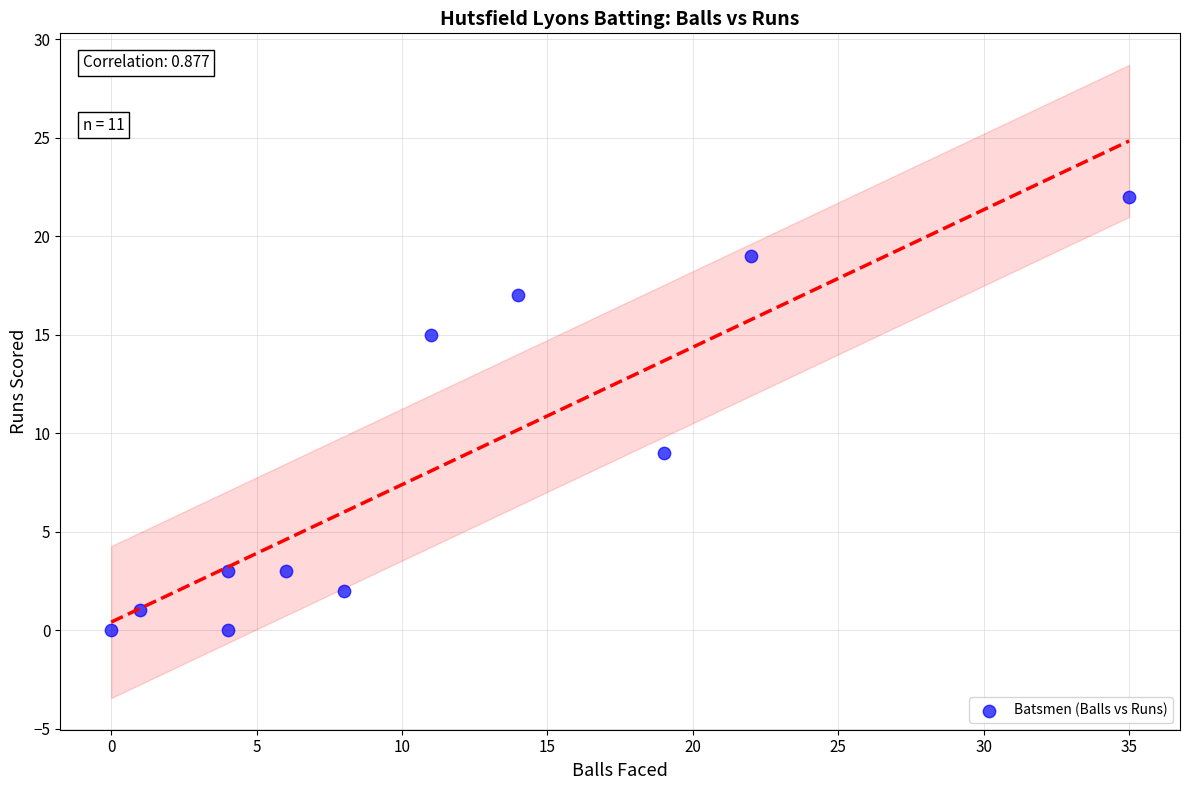

What is the average Y value?

8